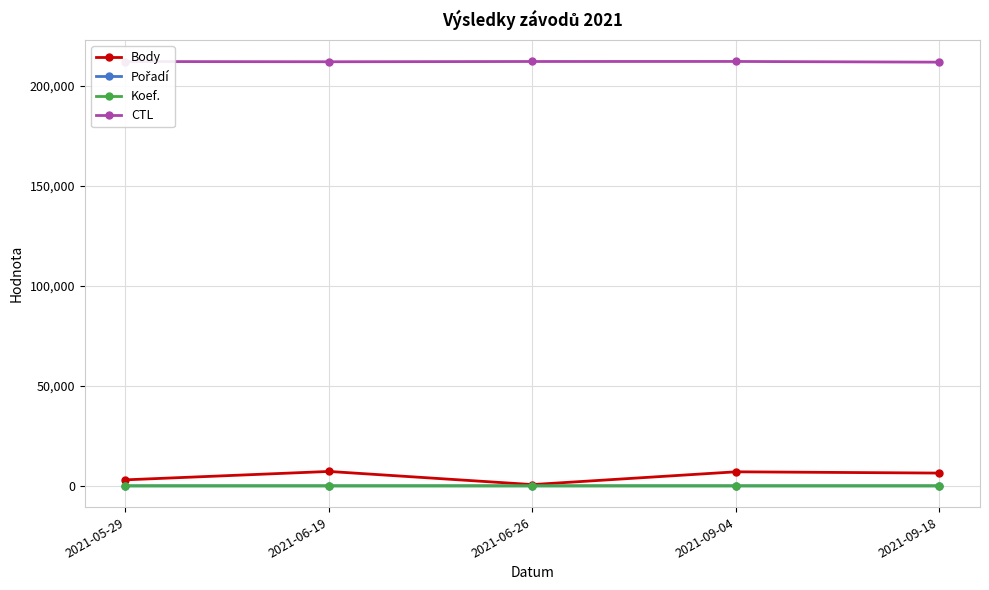

How many lines are shown in the chart?

4